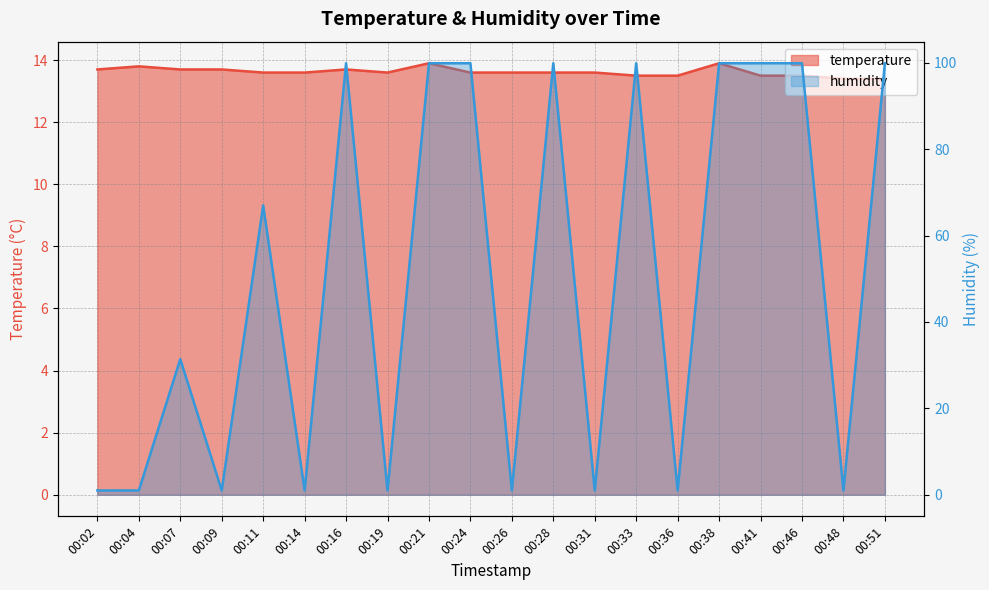

Rank the series at 00:36 from highest to lowest value.

temperature, humidity